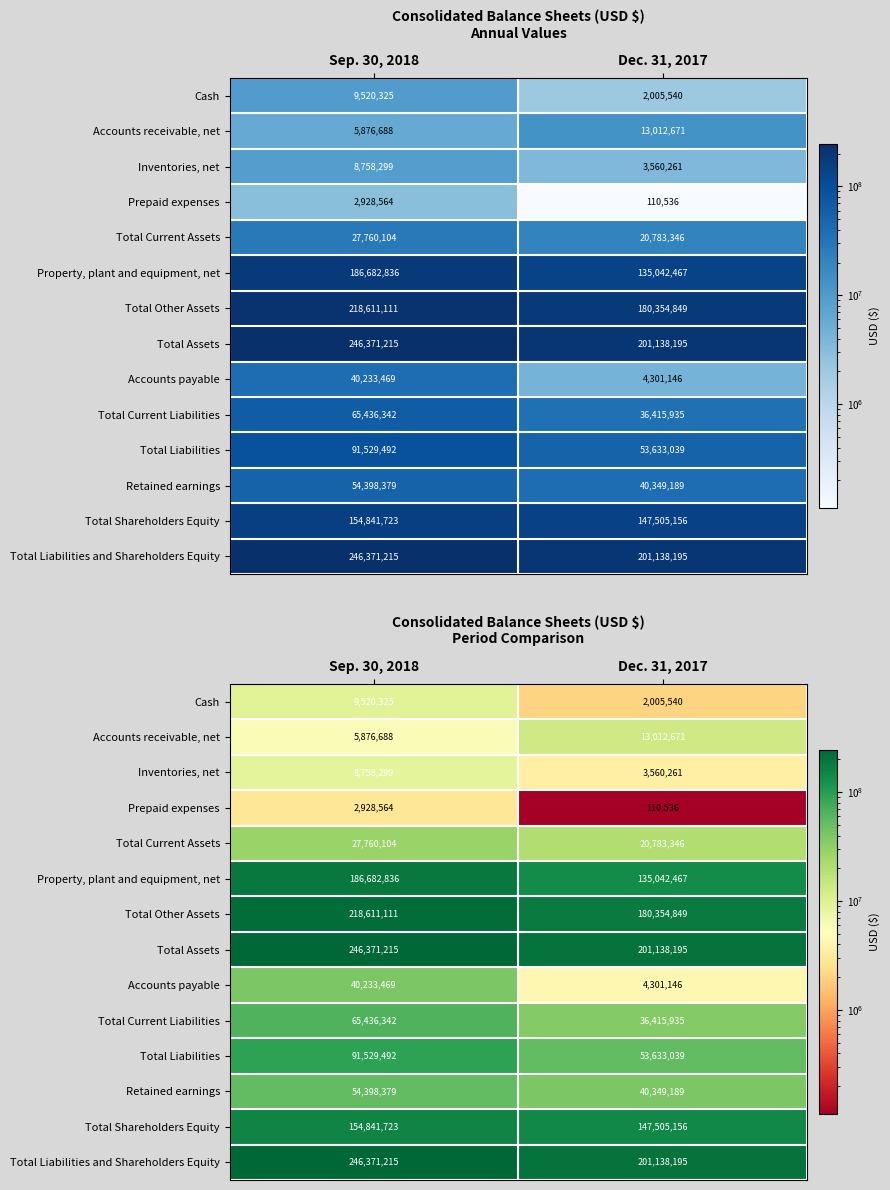

At Sep. 30, 2018, list the series in order from largest to smallest.

Total Assets, Total Liabilities and Shareholders Equity, Total Other Assets, Property, plant and equipment, net, Total Shareholders Equity, Total Liabilities, Total Current Liabilities, Retained earnings, Accounts payable, Total Current Assets, Cash, Inventories, net, Accounts receivable, net, Prepaid expenses